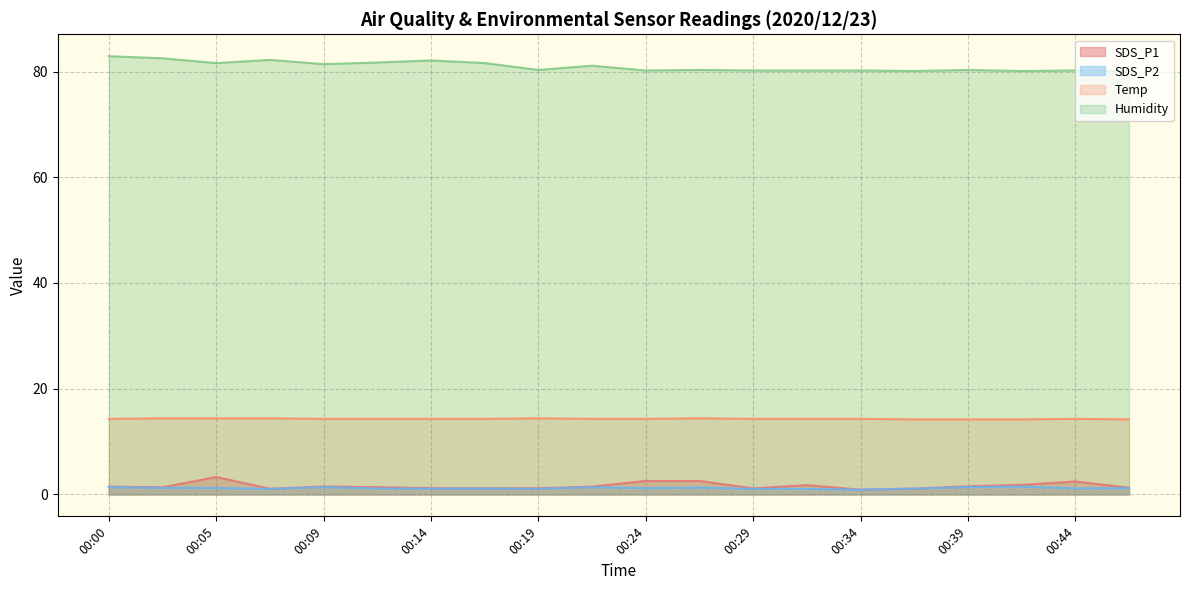

What is the difference between the second highest and second lowest values in the SDS_P1 series?

1.5